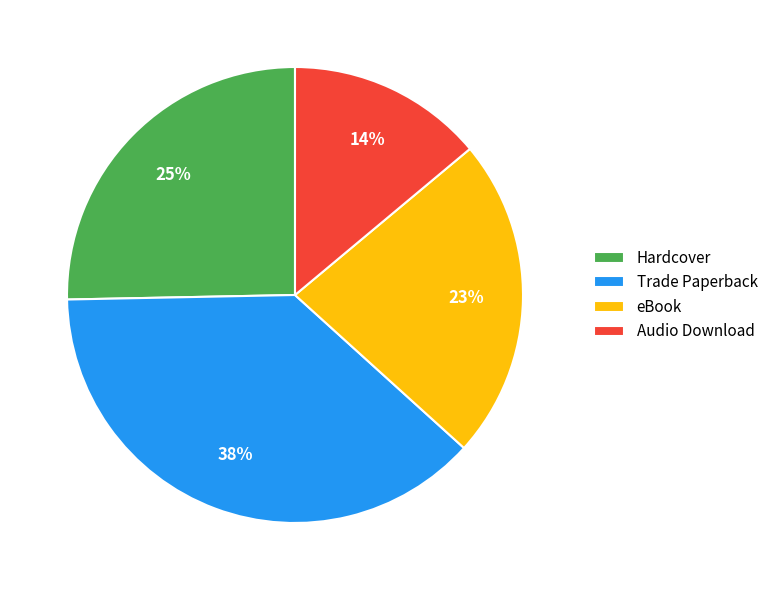

Which category has the smallest portion of the pie?

Audio Download